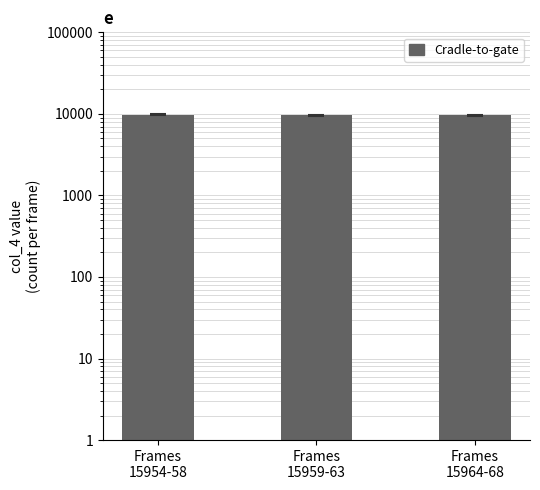

What is the sum of all values?

29024.8